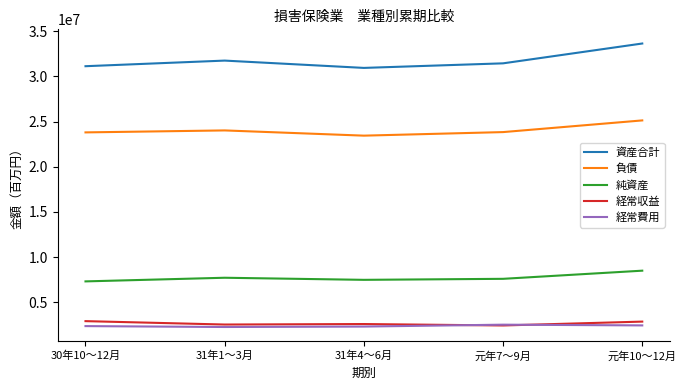

What is the difference between the 負債 values at 31年4～6月 and 元年10～12月?

1685190